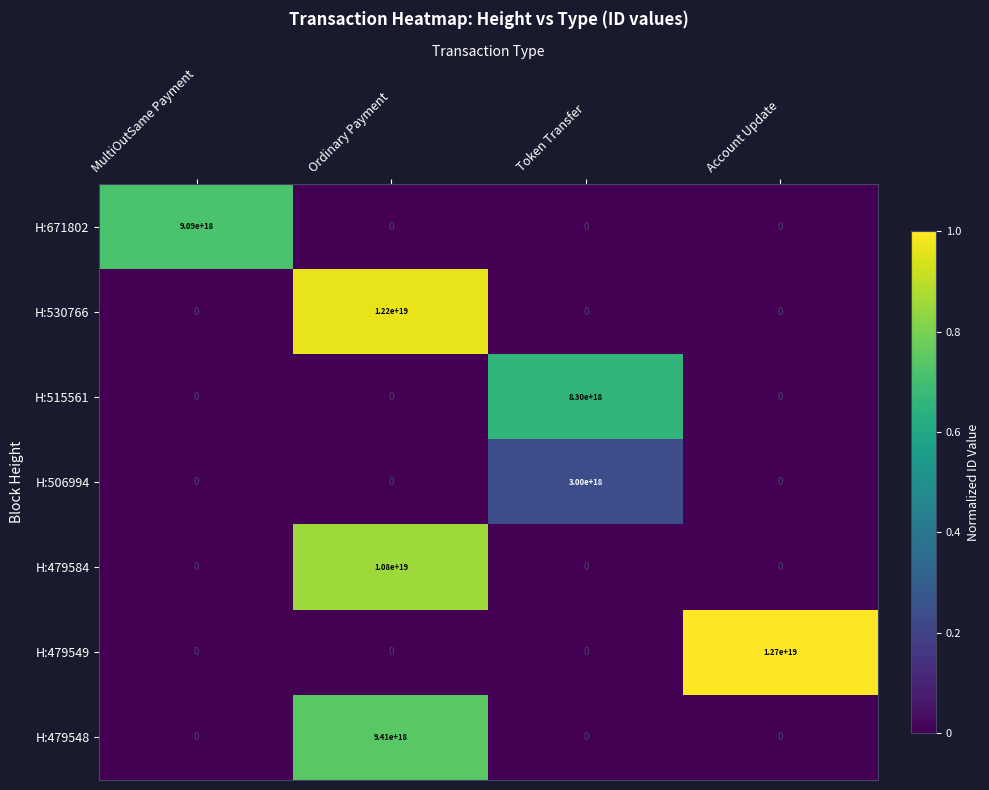

List the series in order of their peak value, lowest first.

H:506994, H:515561, H:671802, H:479548, H:479584, H:530766, H:479549